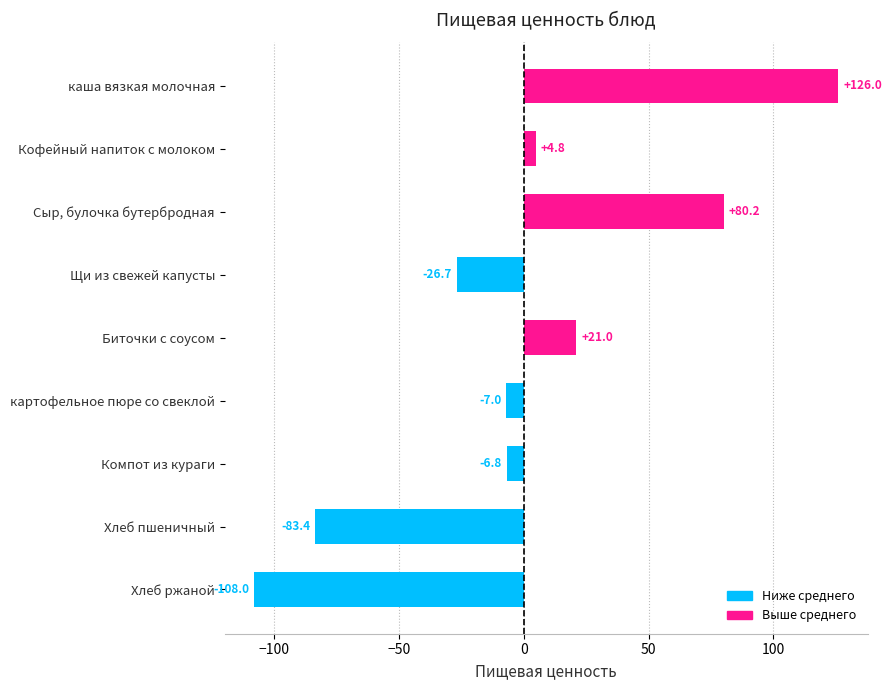

What value does the data have at Сыр, булочка бутербродная?

80.2